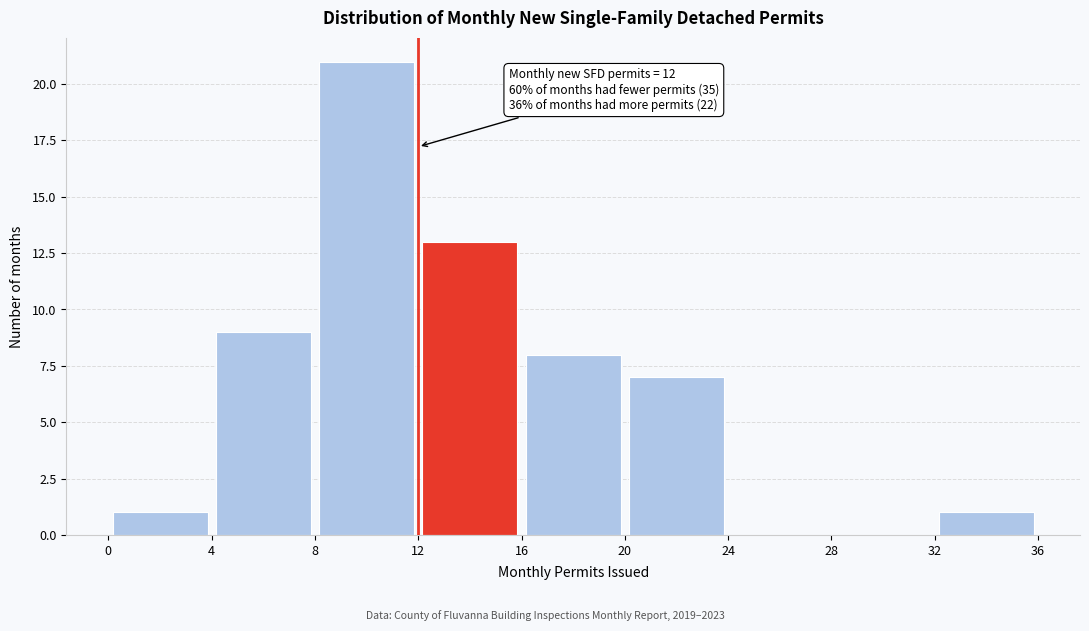

Over which range of the x-axis is the bar tallest?

8 to 12